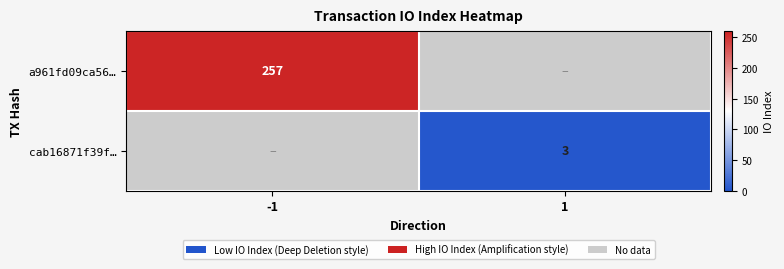

Is it true that a961fd09ca56… equals 361 at -1?

False